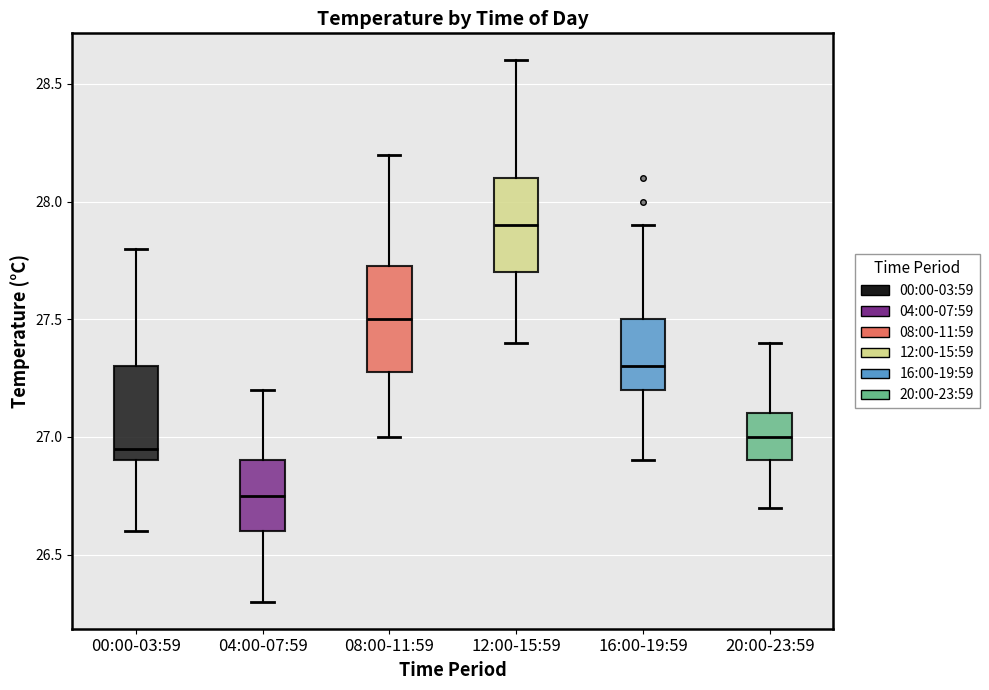

Where does the upper whisker of the box for 00:00-03:59 end on the y-axis? The values are not printed on the chart, so give them approximately, as read against the axis.

27.80